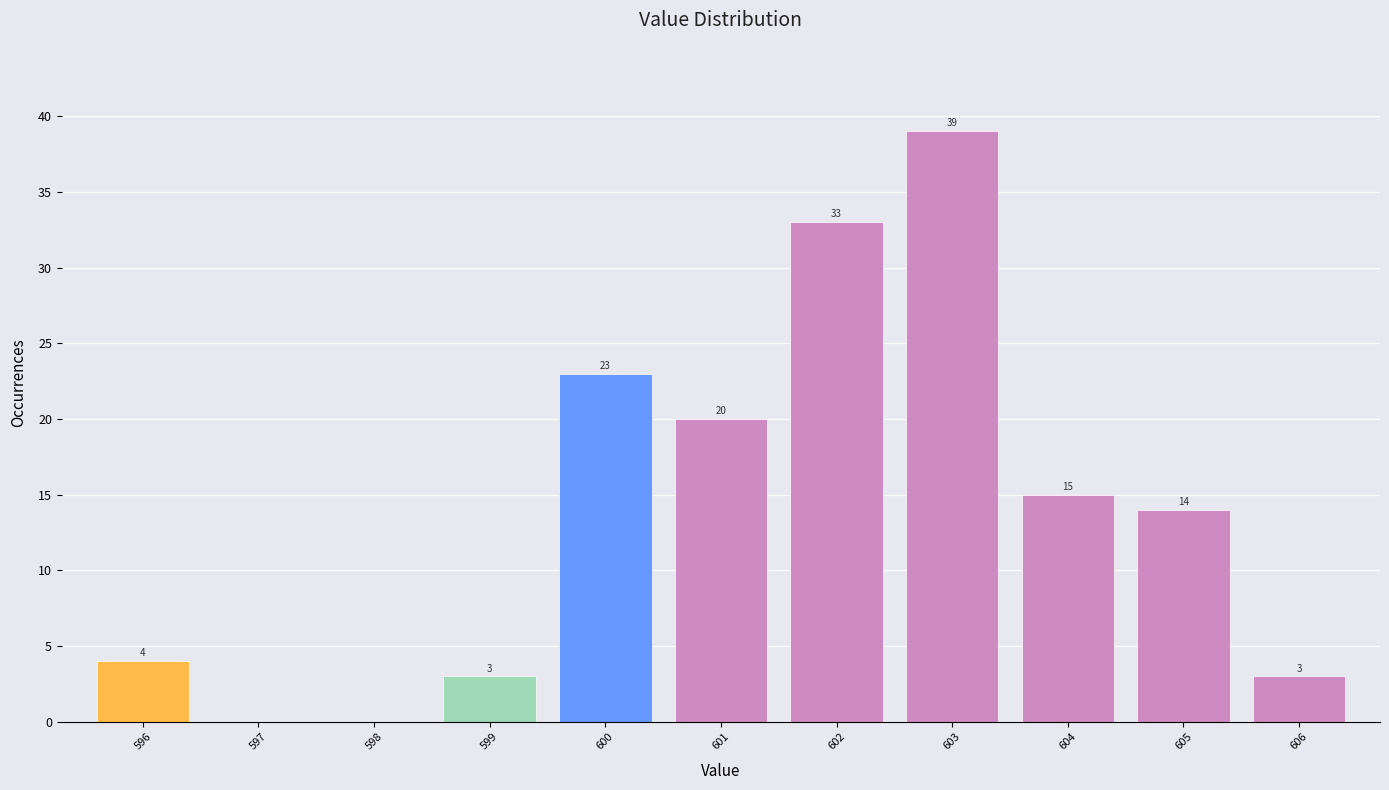

Reading right to left, what are all the values shown in this chart?

606=3	605=14	604=15	603=39	602=33	601=20	600=23	599=3	598=0	597=0	596=4